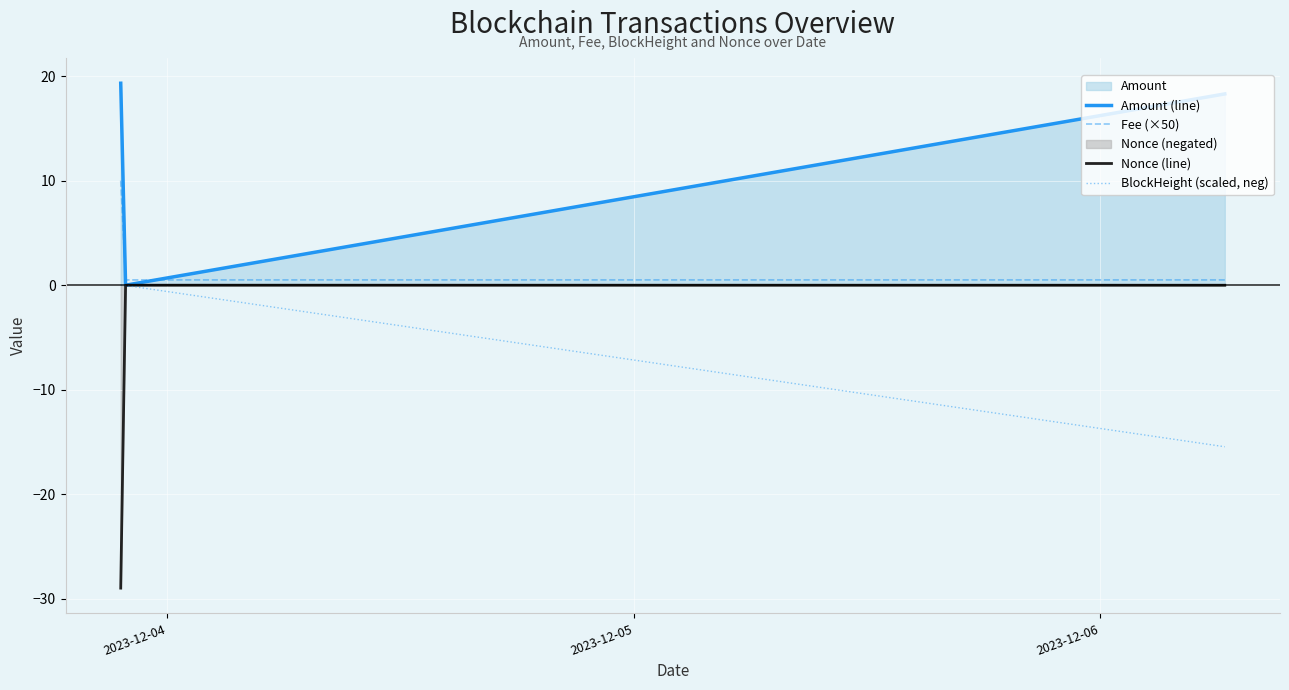

What is the minimum value for Nonce (line)?

-29.0